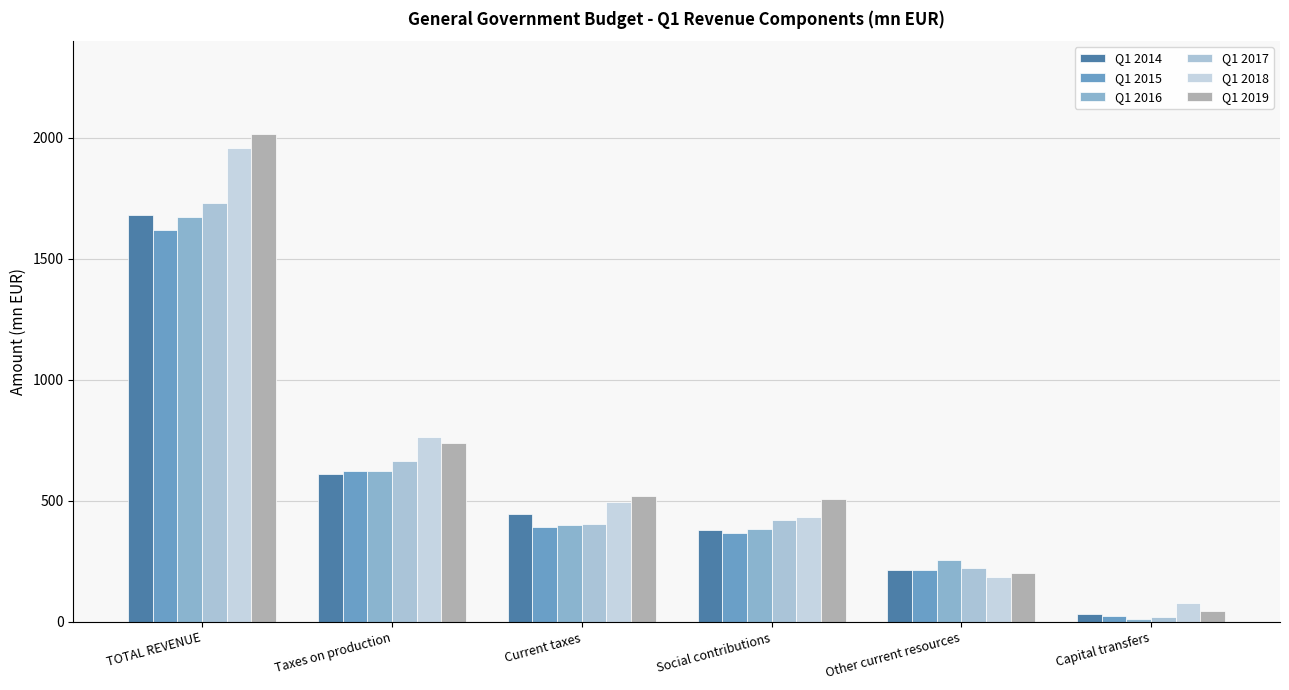

What is the average value of the Q1 2018 series?

652.6